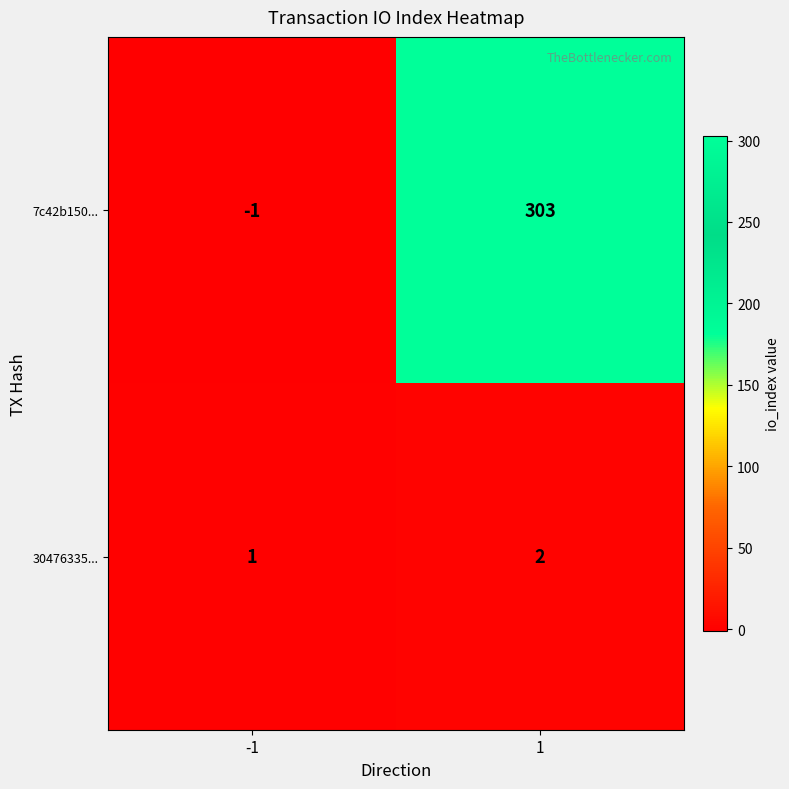

What is the greatest value displayed?

303